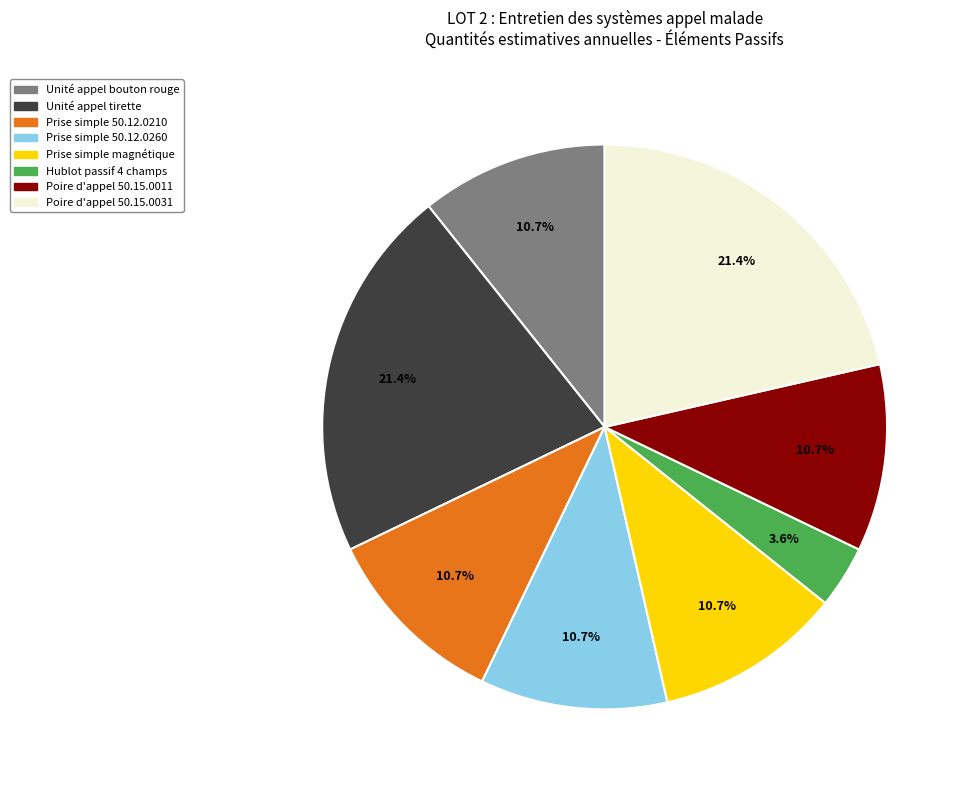

Is there a majority slice in this chart?

No